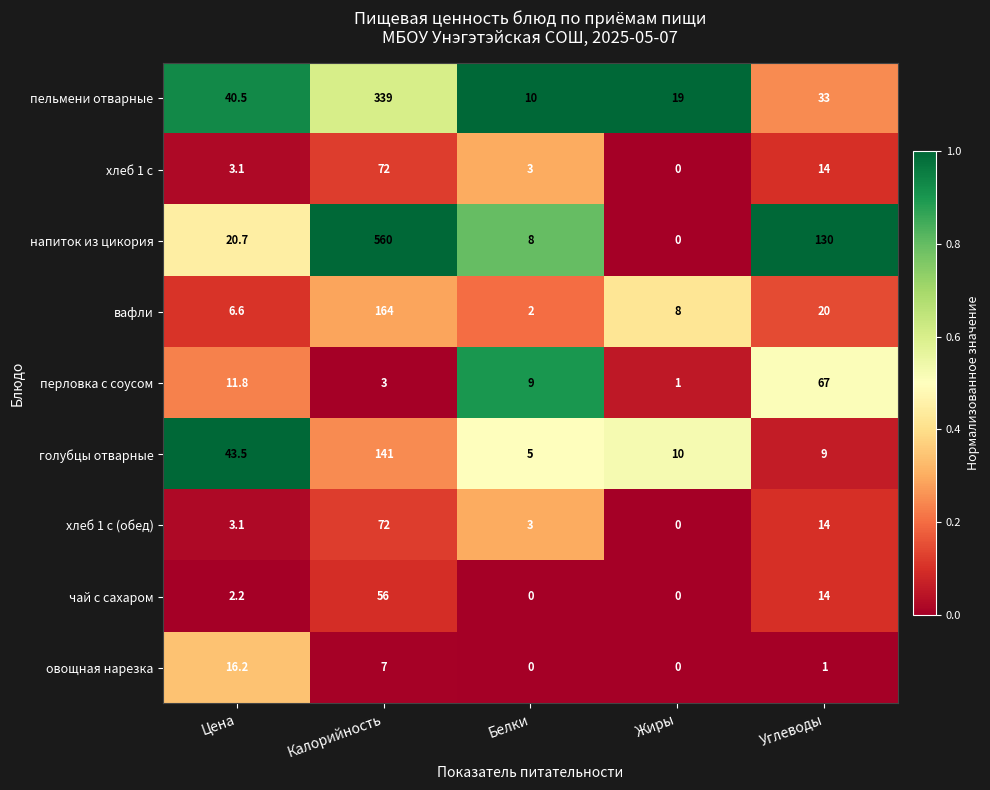

Rank the categories by голубцы отварные value from lowest to highest.

Белки, Углеводы, Жиры, Цена, Калорийность